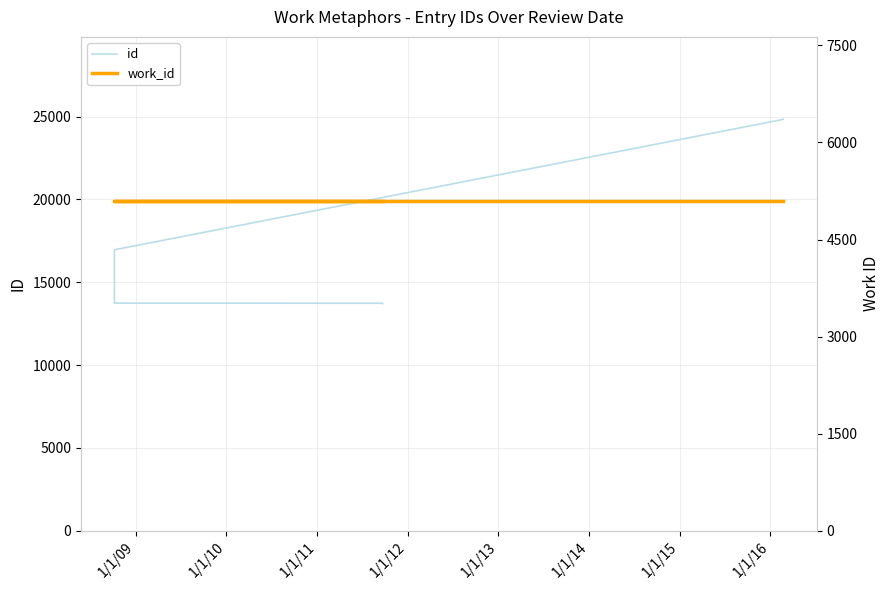

True or false: id and work_id intersect in this chart.

False